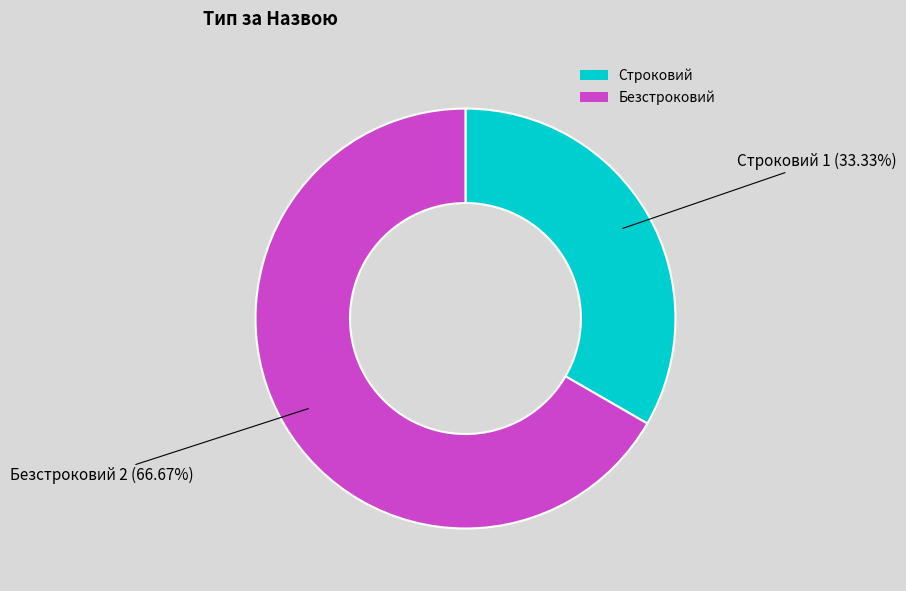

Rank the categories by value from highest to lowest.

Безстроковий, Строковий